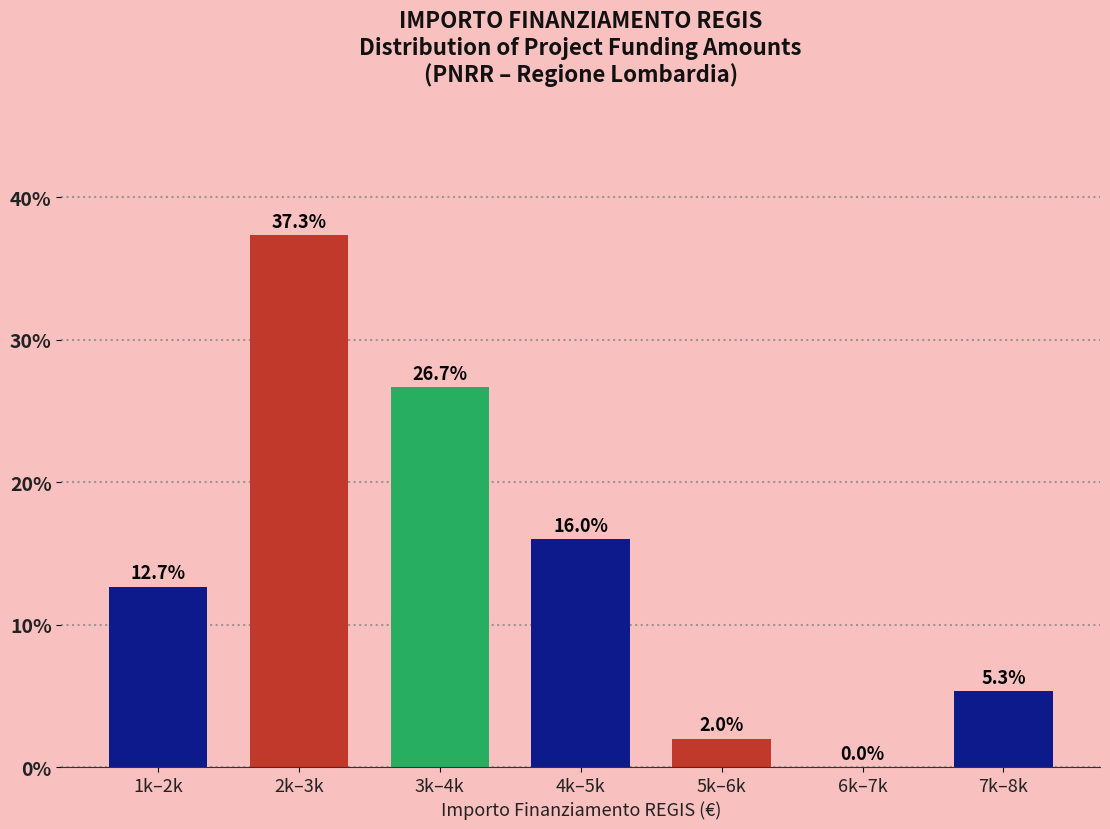

Reading left to right, transcribe all the data shown in this chart.

1k–2k=12.7	2k–3k=37.3	3k–4k=26.7	4k–5k=16.0	5k–6k=2.0	6k–7k=0.0	7k–8k=5.3